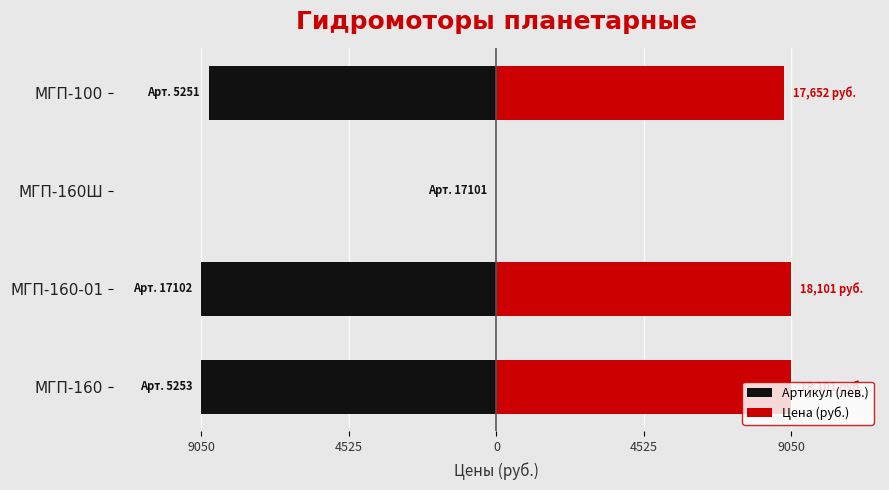

Which series changed the most between 4525 and 0?

Артикул (лев.)